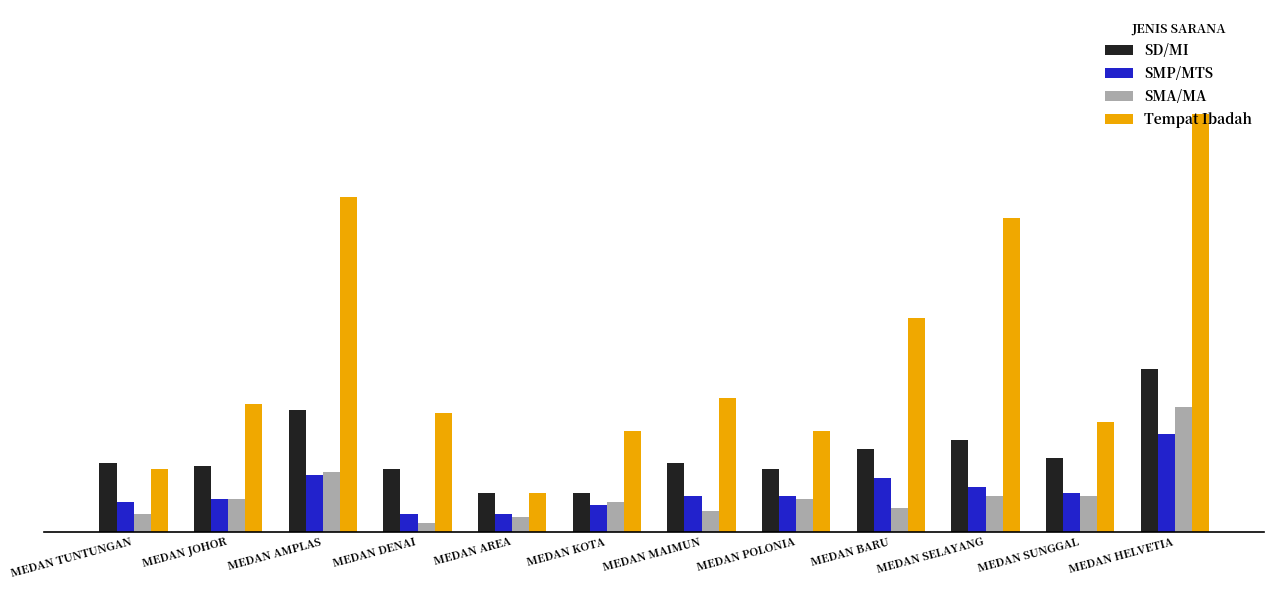

Between MEDAN TUNTUNGAN and MEDAN JOHOR, which is larger?

MEDAN TUNTUNGAN